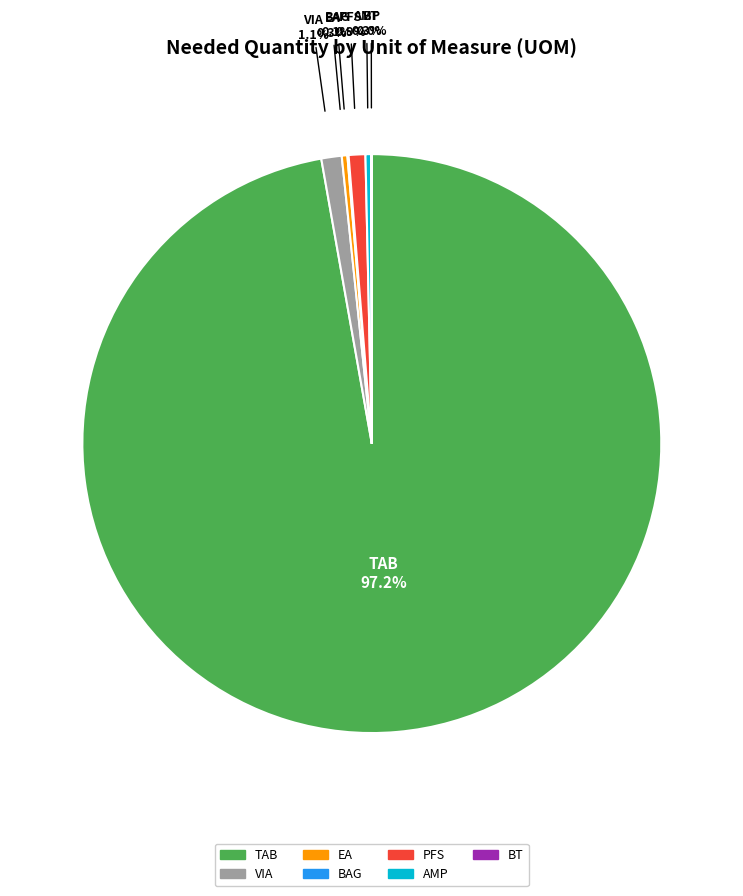

Is there a majority slice in this chart?

Yes